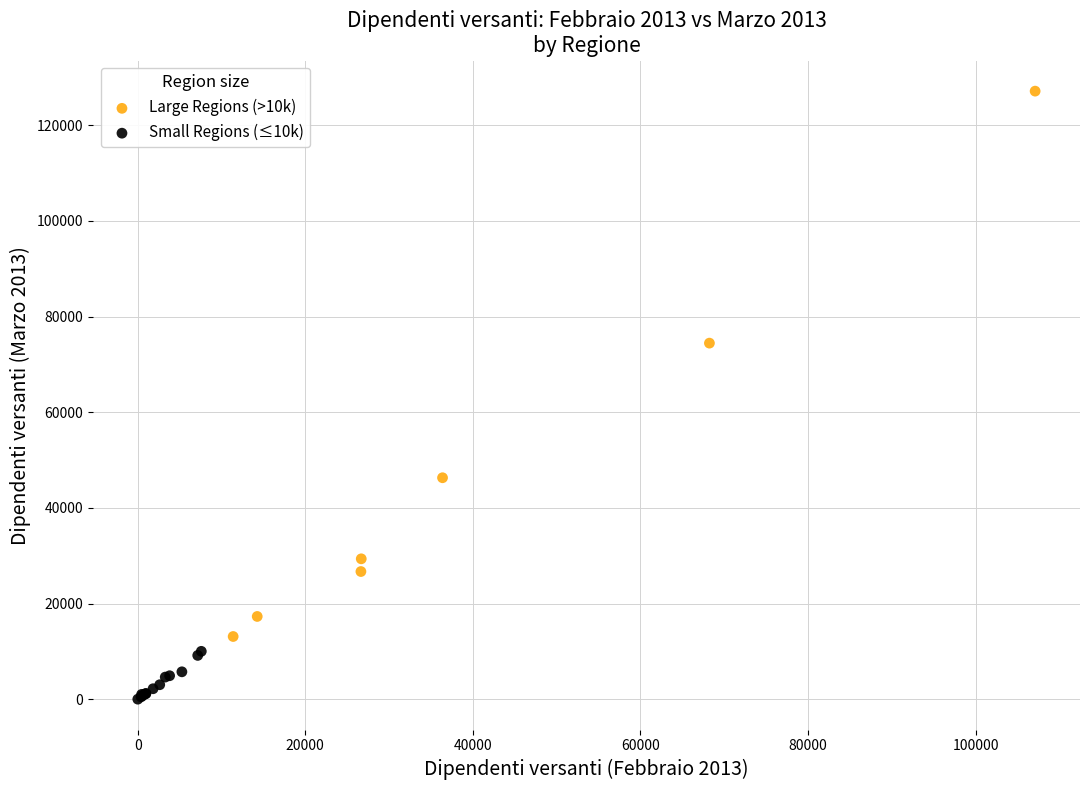

Which series has the widest spread of Y values?

Large Regions (>10k)